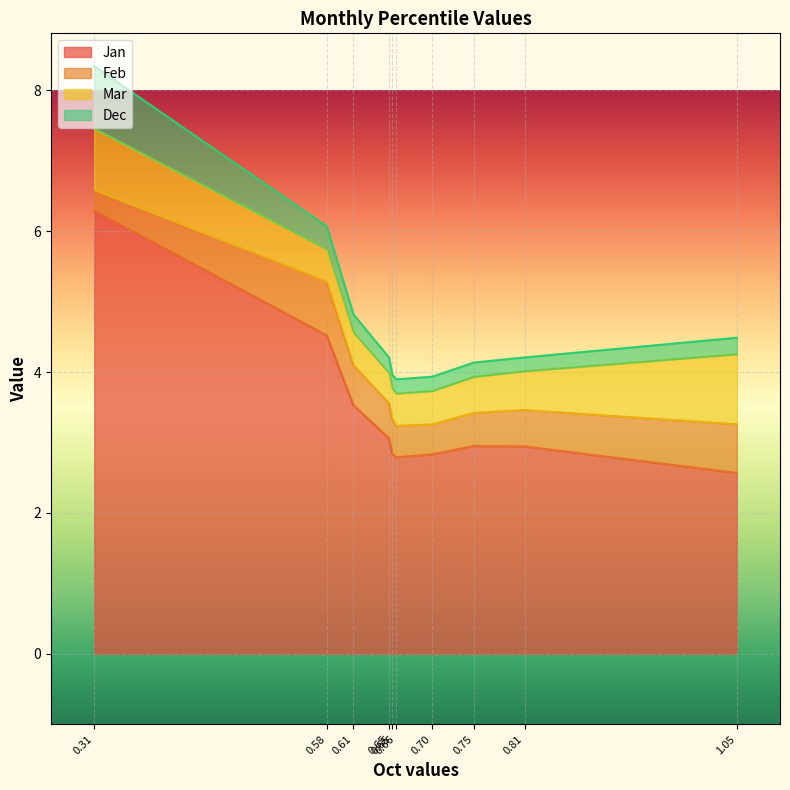

Reading right to left, transcribe all the data shown in this chart.

Jan: 2.6	2.9	2.9	2.8	2.8	2.8	3.1	3.5	4.5	6.3
Feb: 0.7	0.5	0.5	0.4	0.4	0.5	0.5	0.6	0.8	0.3
Mar: 1.0	0.6	0.5	0.5	0.5	0.4	0.4	0.5	0.5	0.9
Dec: 0.2	0.2	0.2	0.2	0.2	0.2	0.2	0.3	0.3	0.9